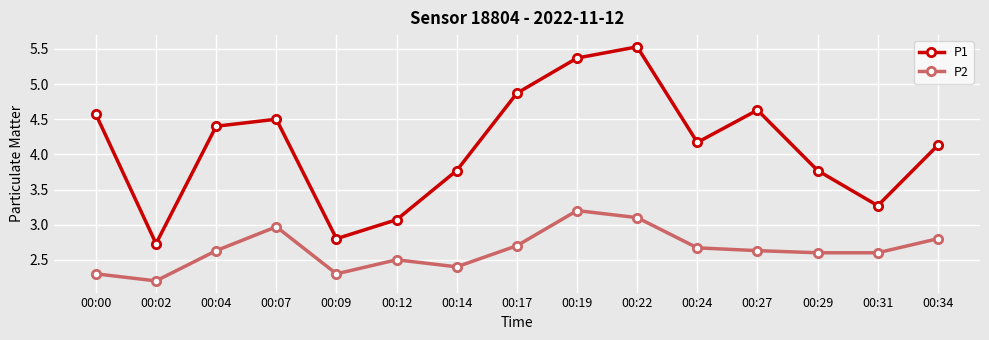

How many lines are shown in the chart?

2